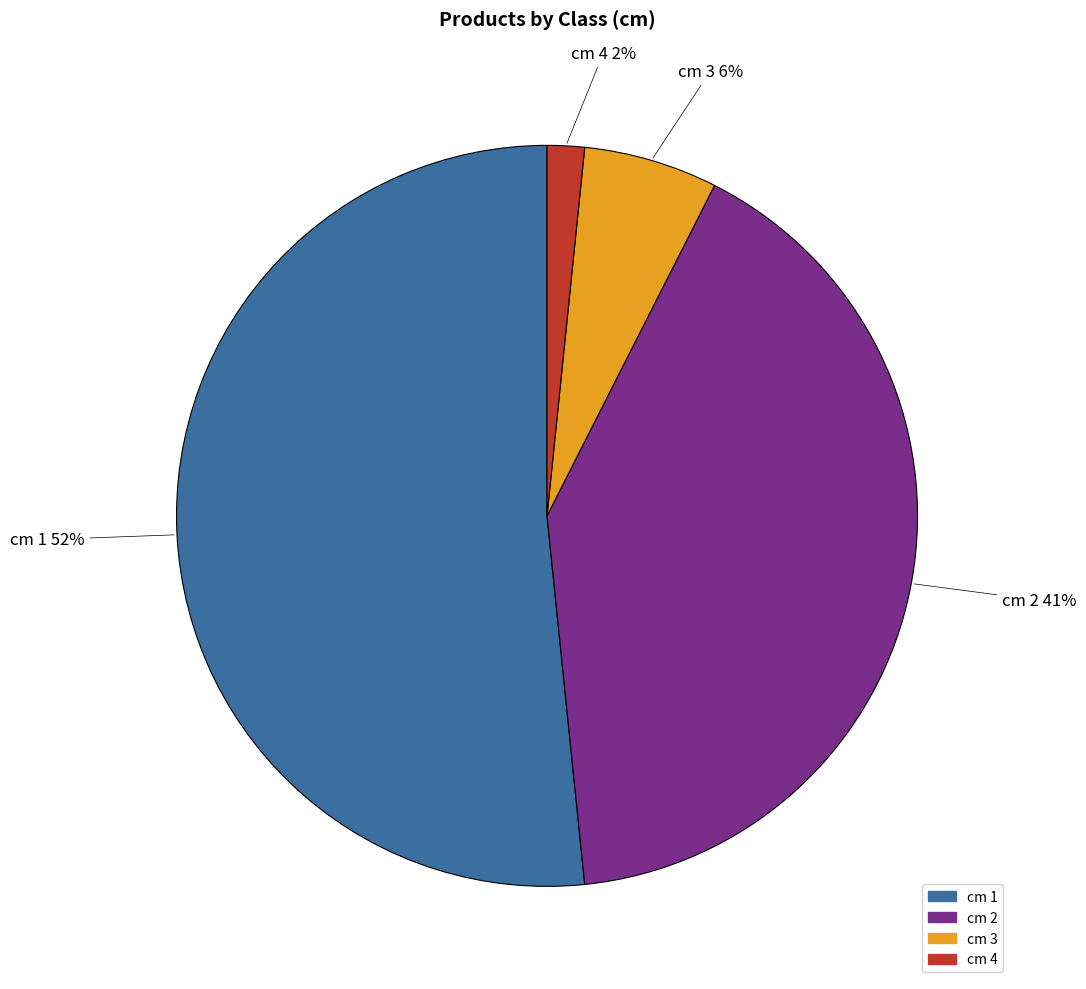

How many slices are in this pie chart?

4